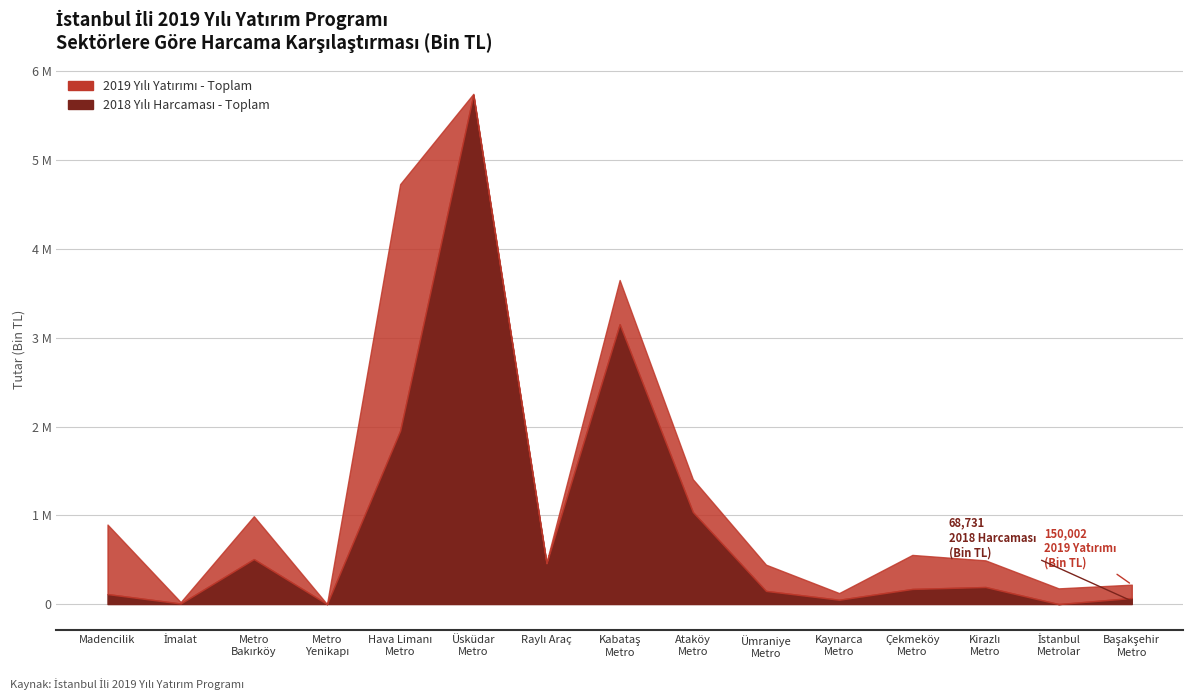

How many positive values does the 2018 Yılı Harcaması - Toplam series have?

13